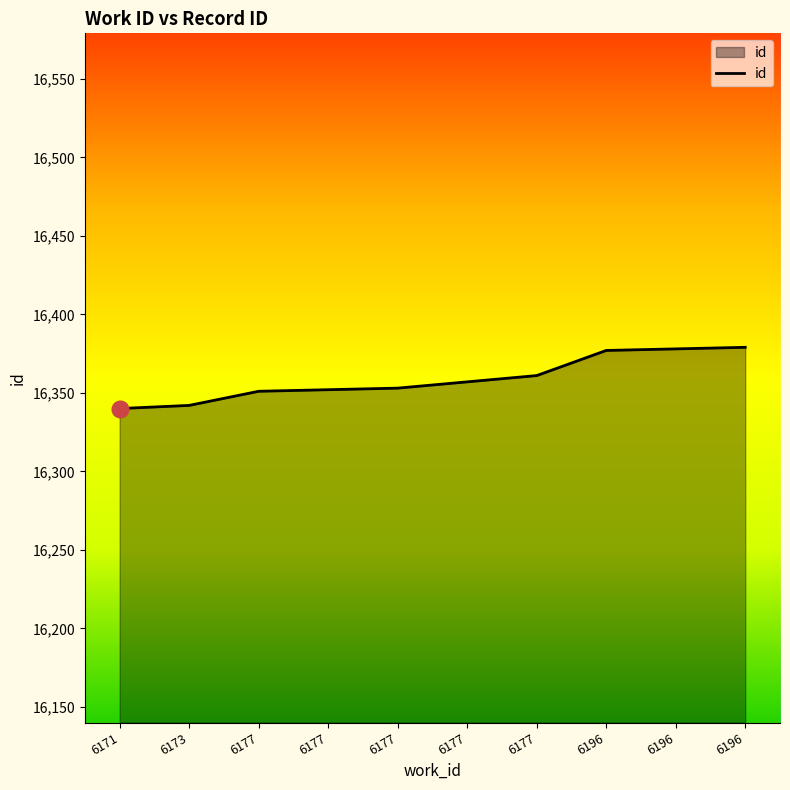

What value does the data have at 6196?

16378